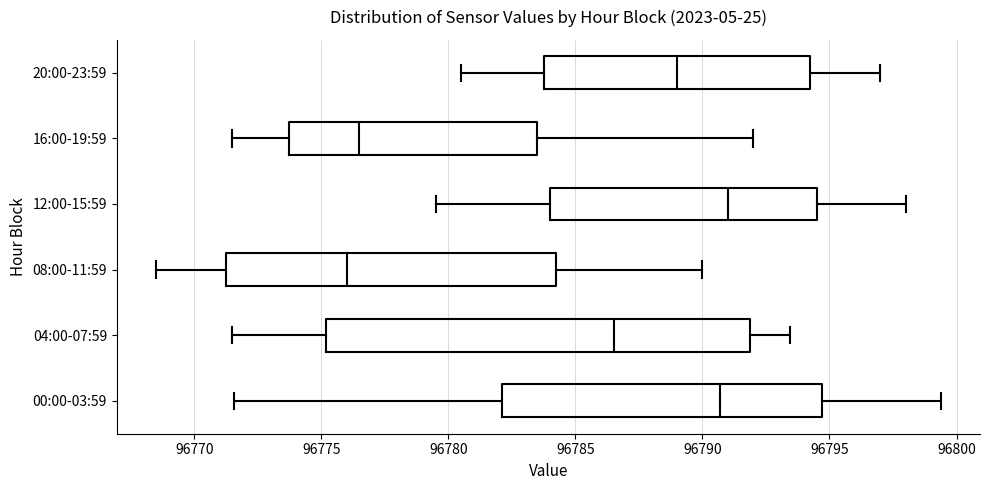

Reading bottom to top, read every box against the x-axis: the position of its median line, the range the box covers, and the ends of its whiskers. The values are not printed on the chart, so give them approximately, as read against the axis.

00:00-03:59: median 96790.5, box 96782.0 to 96794.5, whiskers 96771.5 to 96799.5
04:00-07:59: median 96786.5, box 96775.0 to 96792.0, whiskers 96771.5 to 96793.5
08:00-11:59: median 96776.0, box 96771.5 to 96784.5, whiskers 96768.5 to 96790.0
12:00-15:59: median 96791.0, box 96784.0 to 96794.5, whiskers 96779.5 to 96798.0
16:00-19:59: median 96776.5, box 96774.0 to 96783.5, whiskers 96771.5 to 96792.0
20:00-23:59: median 96789.0, box 96784.0 to 96794.5, whiskers 96780.5 to 96797.0